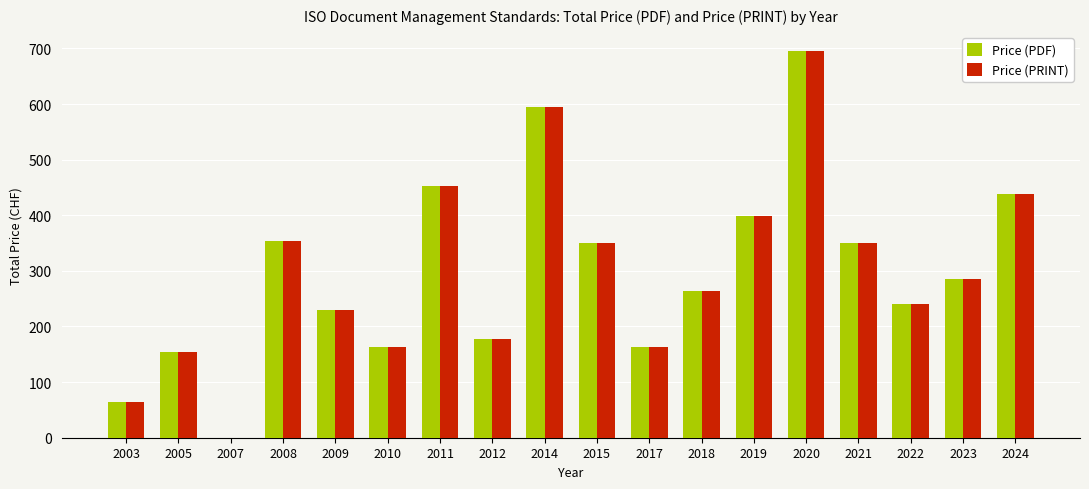

How many data points does each series have?

18